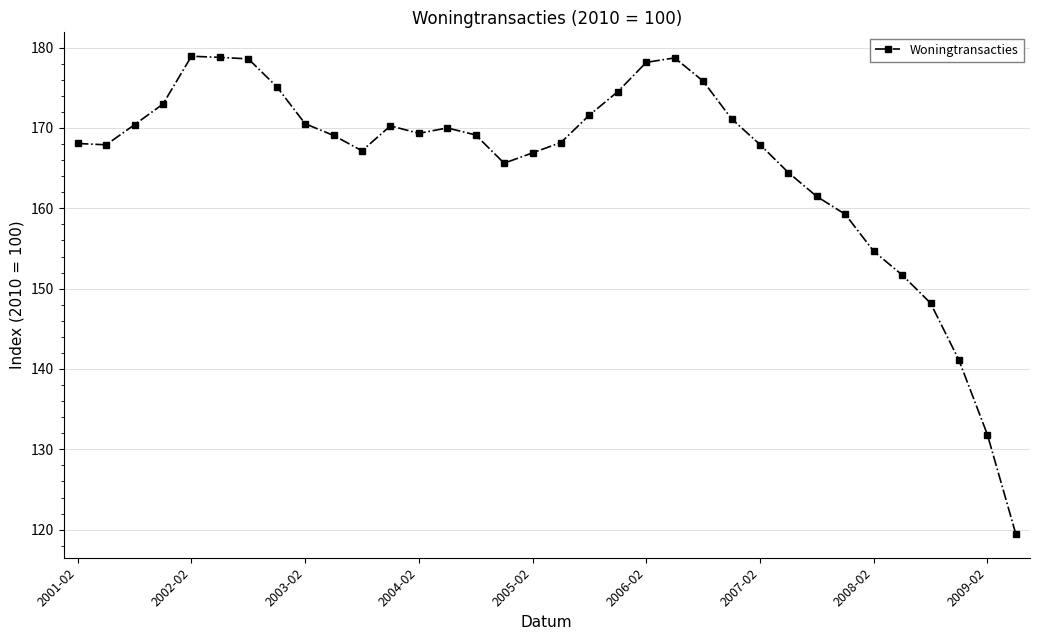

True or false: there are more than 1 points higher than both neighbors.

True